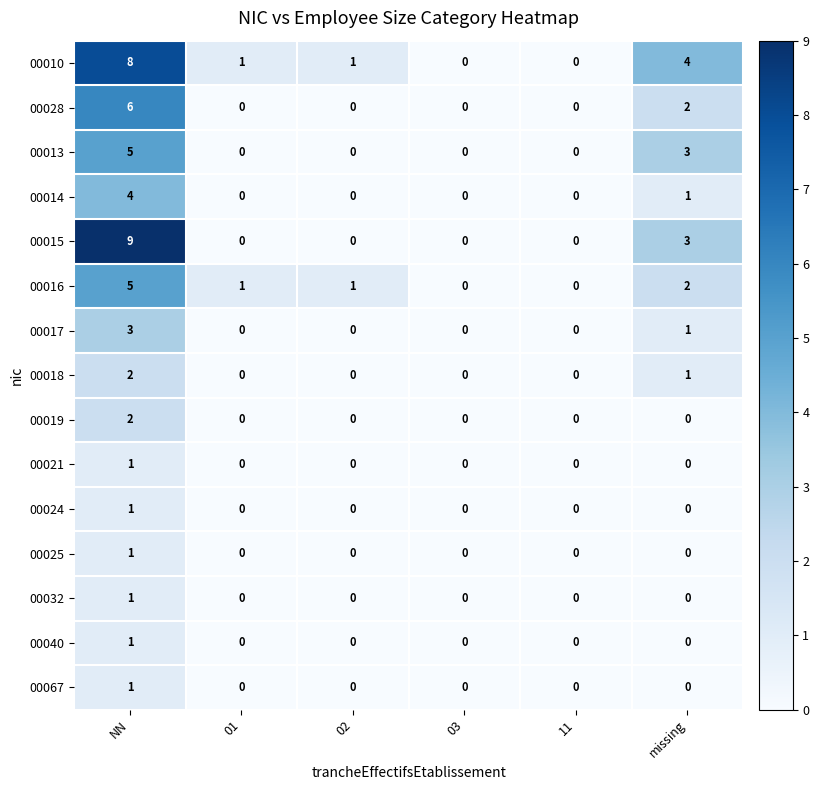

At how many categories does at least one series exceed 5?

1